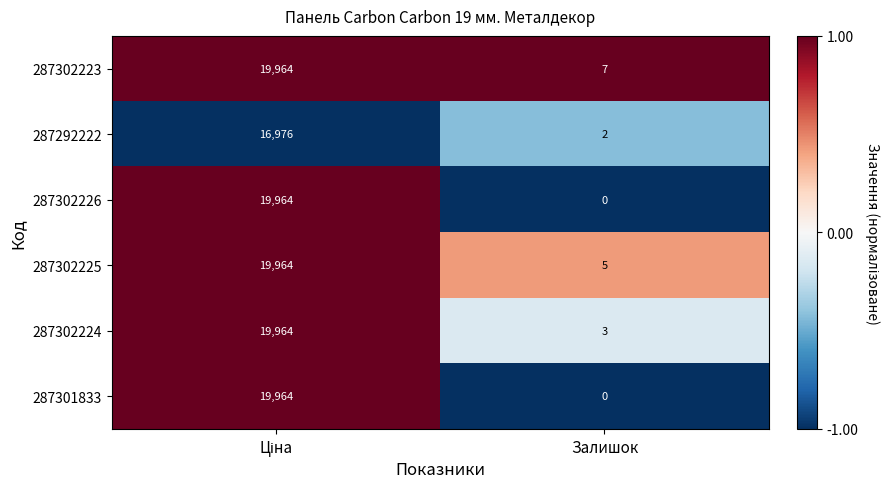

The value of 287292222 at Залишок is 3. True or false?

False